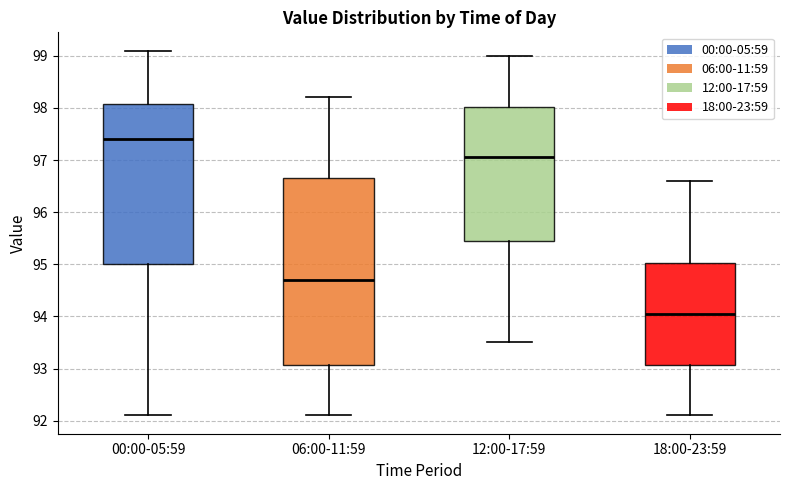

Where does the lower whisker of the box for 18:00-23:59 end on the y-axis? The values are not printed on the chart, so give them approximately, as read against the axis.

92.1